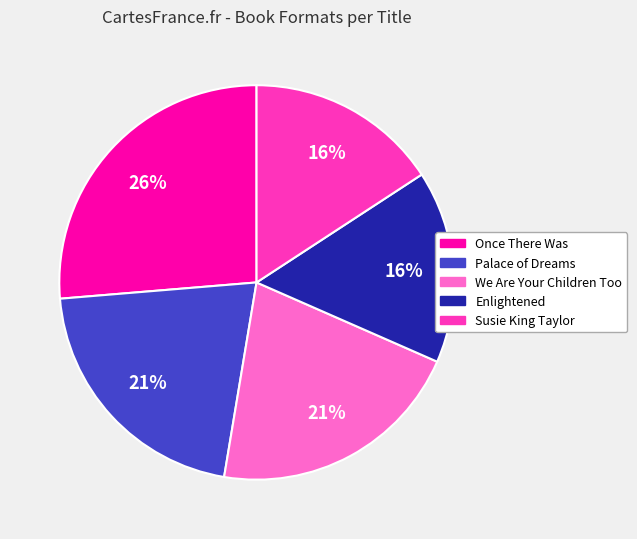

Is it true that Once There Was is 16% of the pie?

False